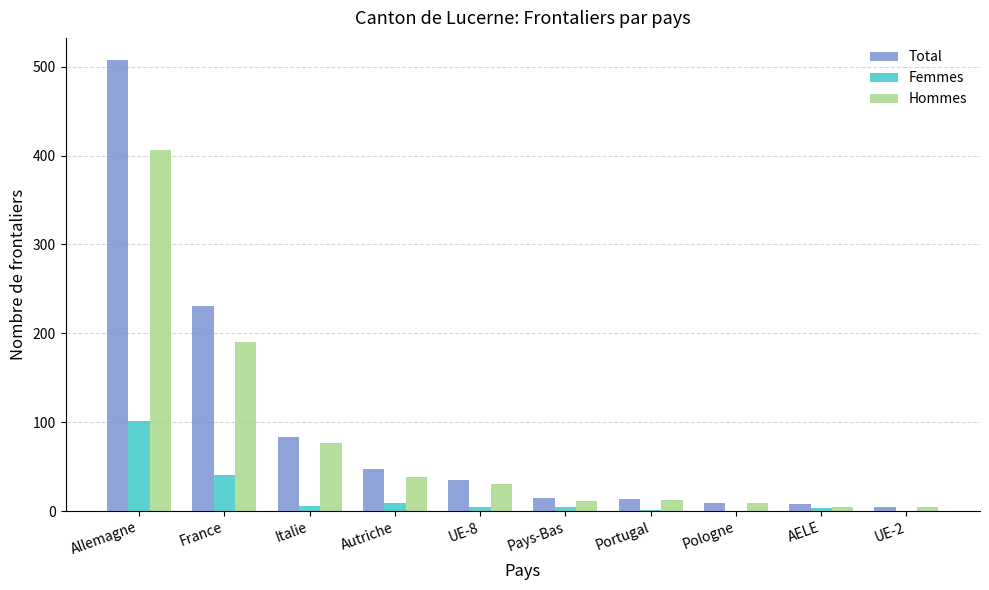

Is the value of Total at Allemagne greater than the value of Hommes at Allemagne?

Yes